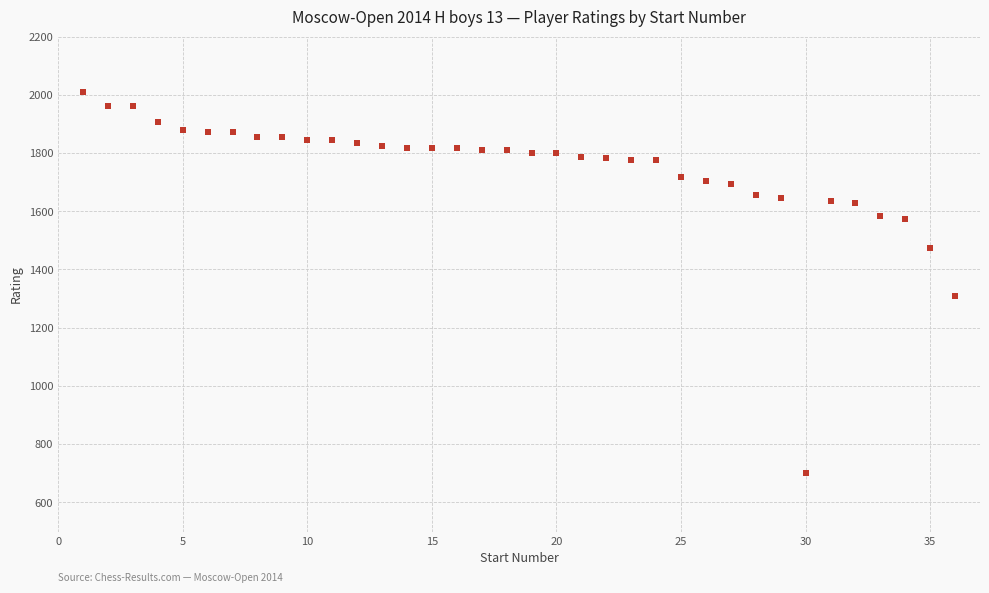

What Y value in the scatter plot is closest to 1354?

1309